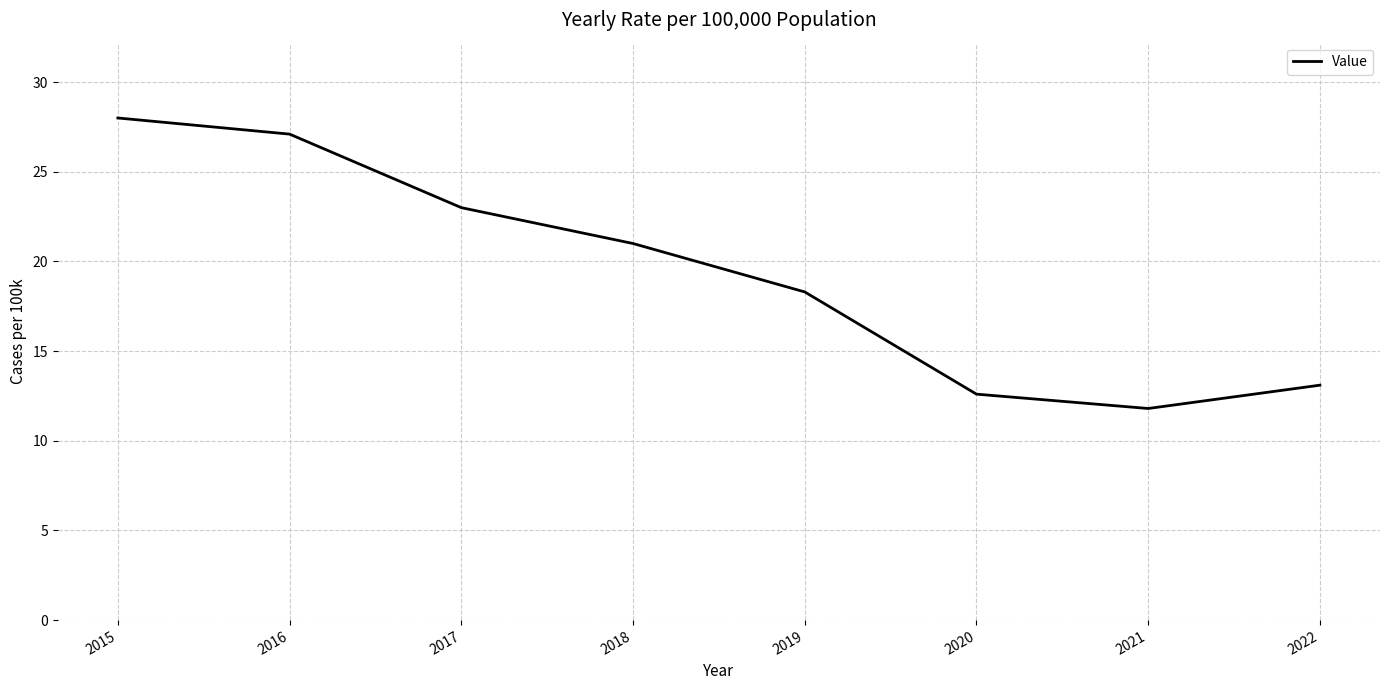

The chart shows a value of 27.1 at 2016. True or false?

True